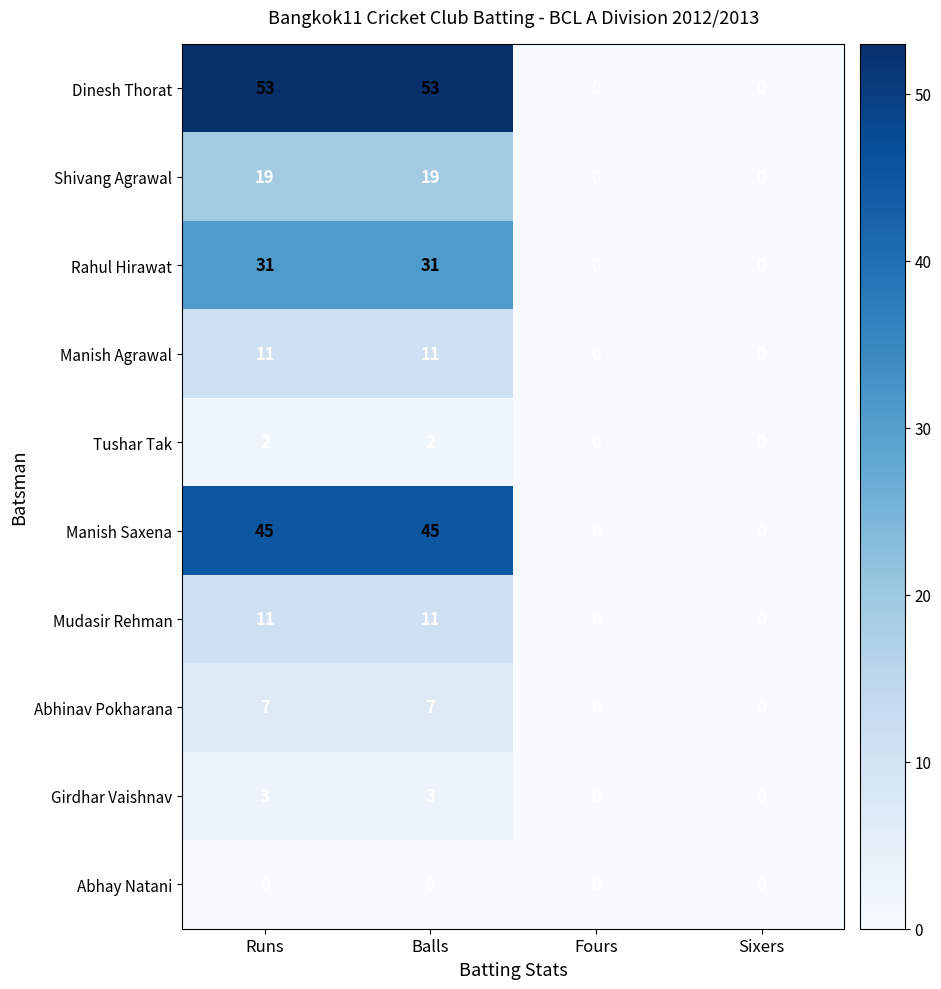

Which series has the largest range (max minus min)?

Dinesh Thorat